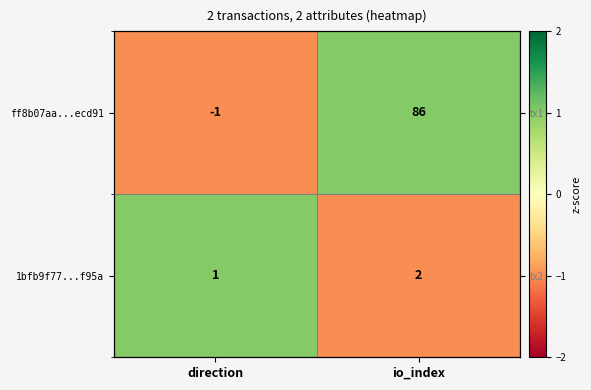

Is the value of 1bfb9f77...f95a at direction greater than the value of ff8b07aa...ecd91 at io_index?

No